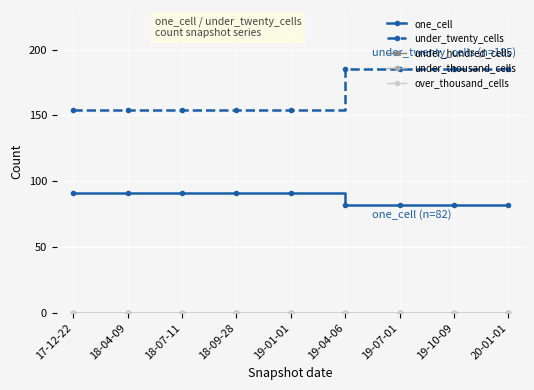

True or false: under_twenty_cells has more than 2 points higher than both neighbors.

False